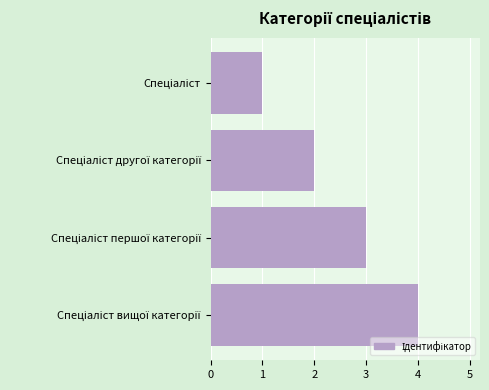

How many bars are there in total?

4